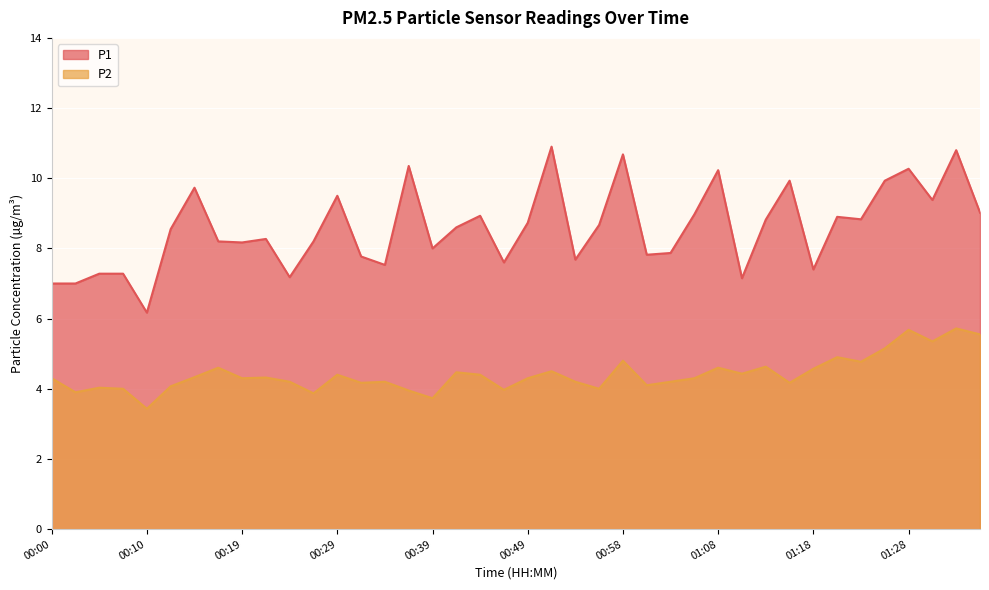

True or false: P1 and P2 intersect in this chart.

False